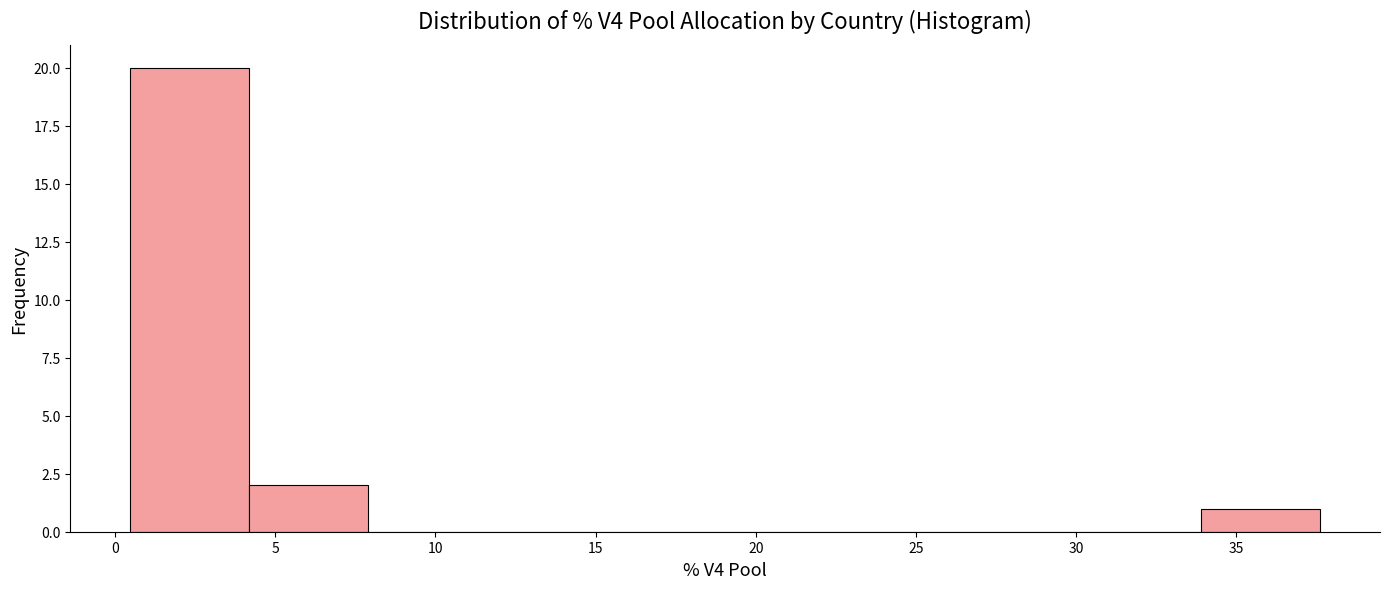

Reading left to right, list every bar in this chart as the range it spans on the x-axis followed by its height. Neither the bar edges nor the heights are printed on the chart, so give them approximately, as read against the axes.

0.5 to 4.0: 20
4.0 to 8.0: 2
8.0 to 11.5: 0
11.5 to 15.5: 0
15.5 to 19.0: 0
19.0 to 23.0: 0
23.0 to 26.5: 0
26.5 to 30.0: 0
30.0 to 34.0: 0
34.0 to 37.5: 1